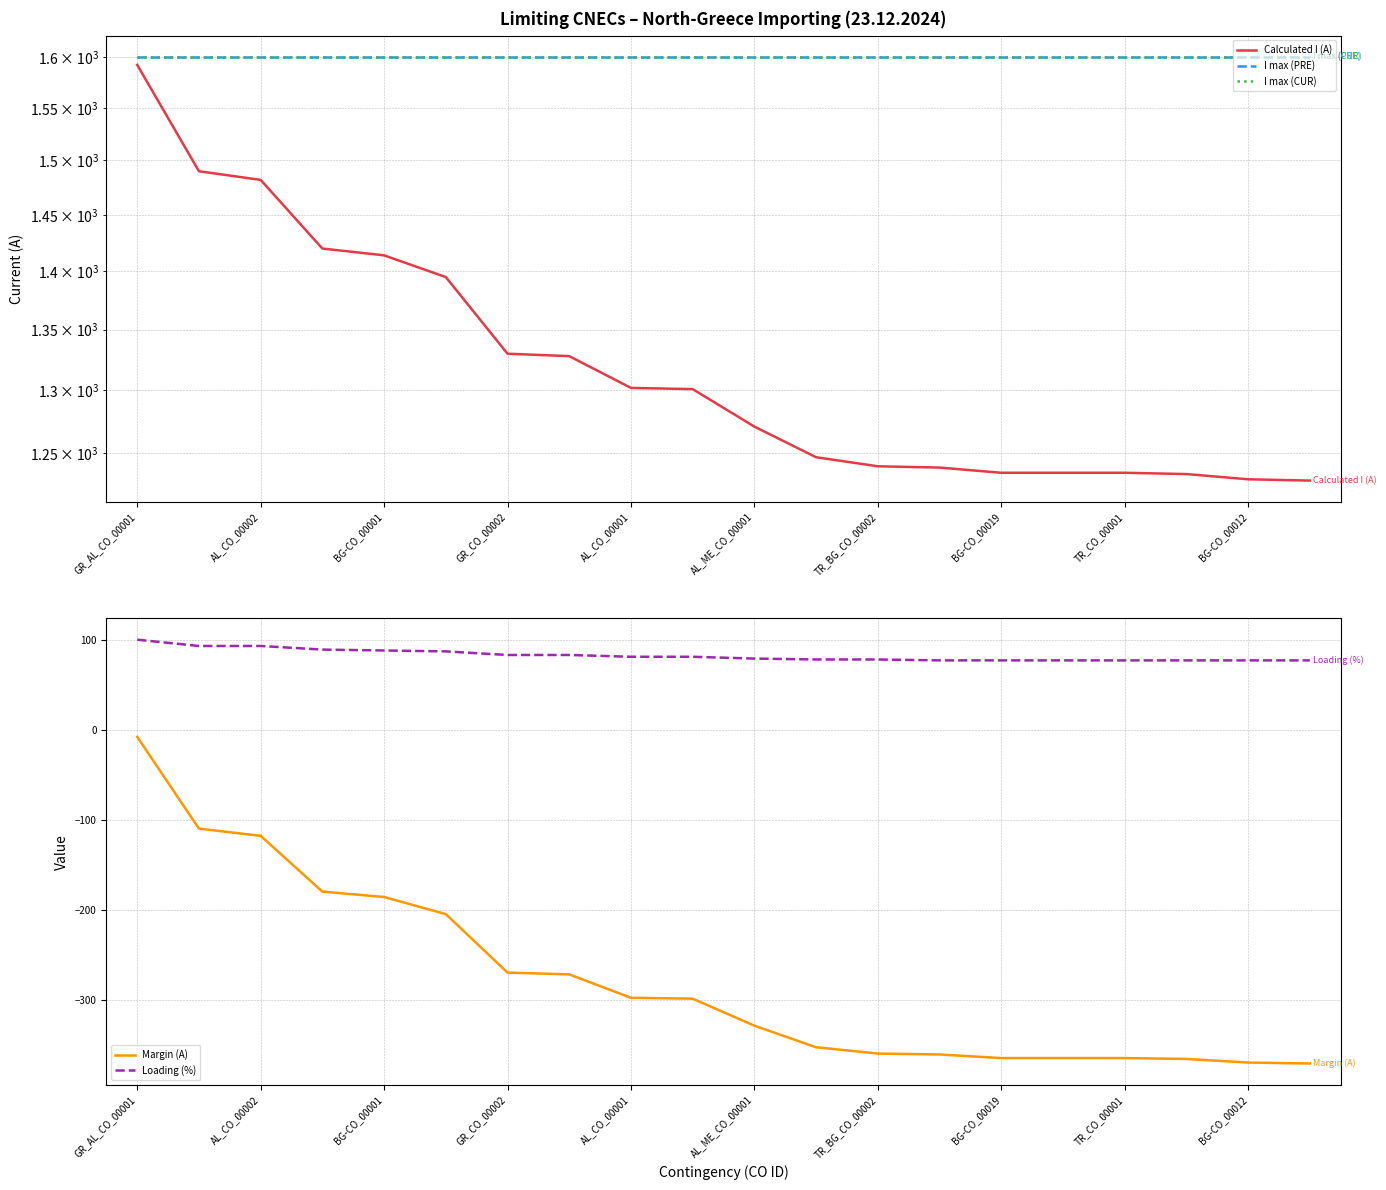

True or false: Loading (%) and Calculated I (A) intersect in this chart.

False